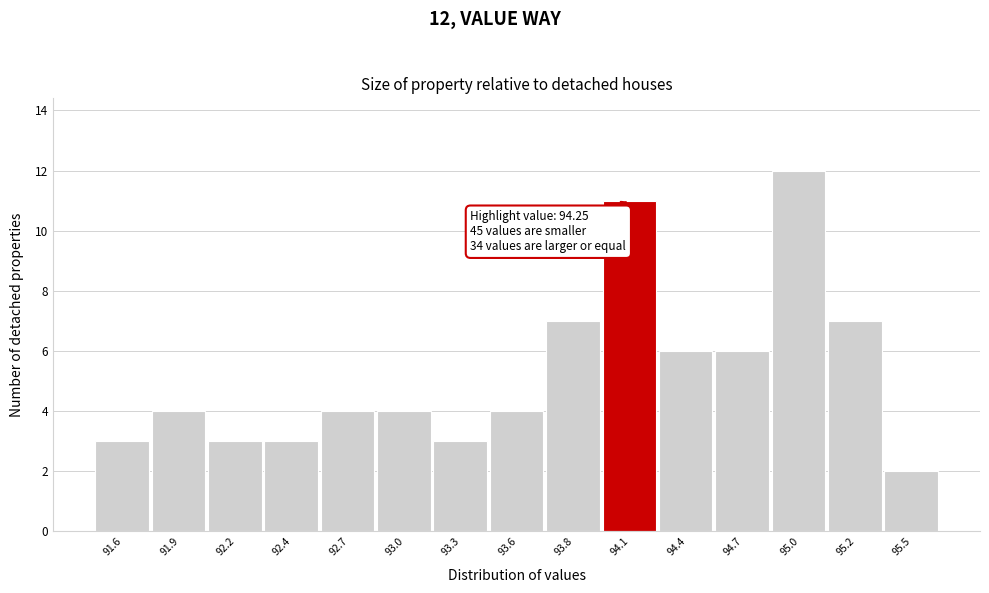

Reading right to left, list all the values displayed in this chart.

2	7	12	6	6	11	7	4	3	4	4	3	3	4	3